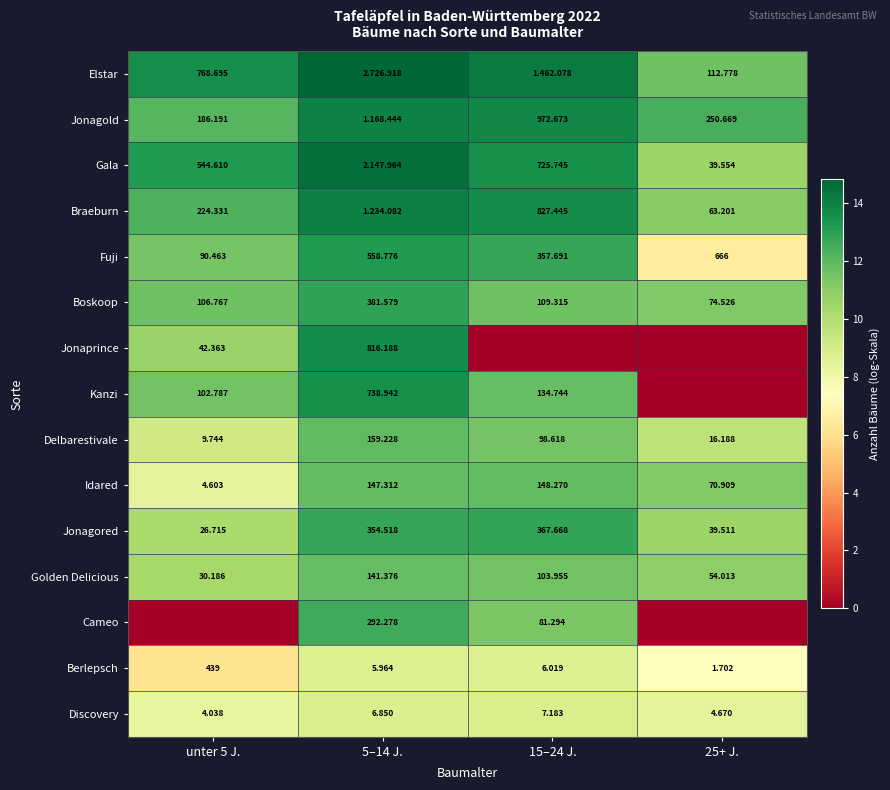

Is the value of Braeburn at 25+ J. greater than the value of Gala at unter 5 J.?

No